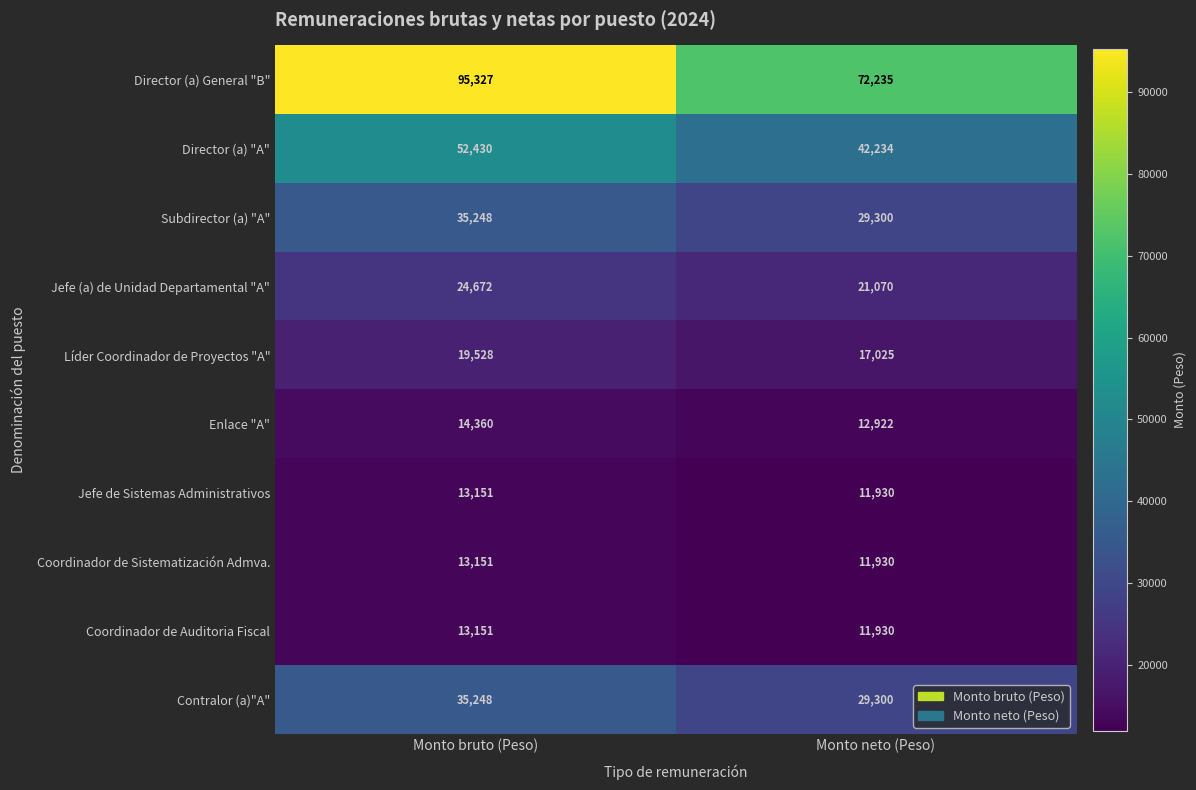

What is the maximum value shown in the chart?

95327